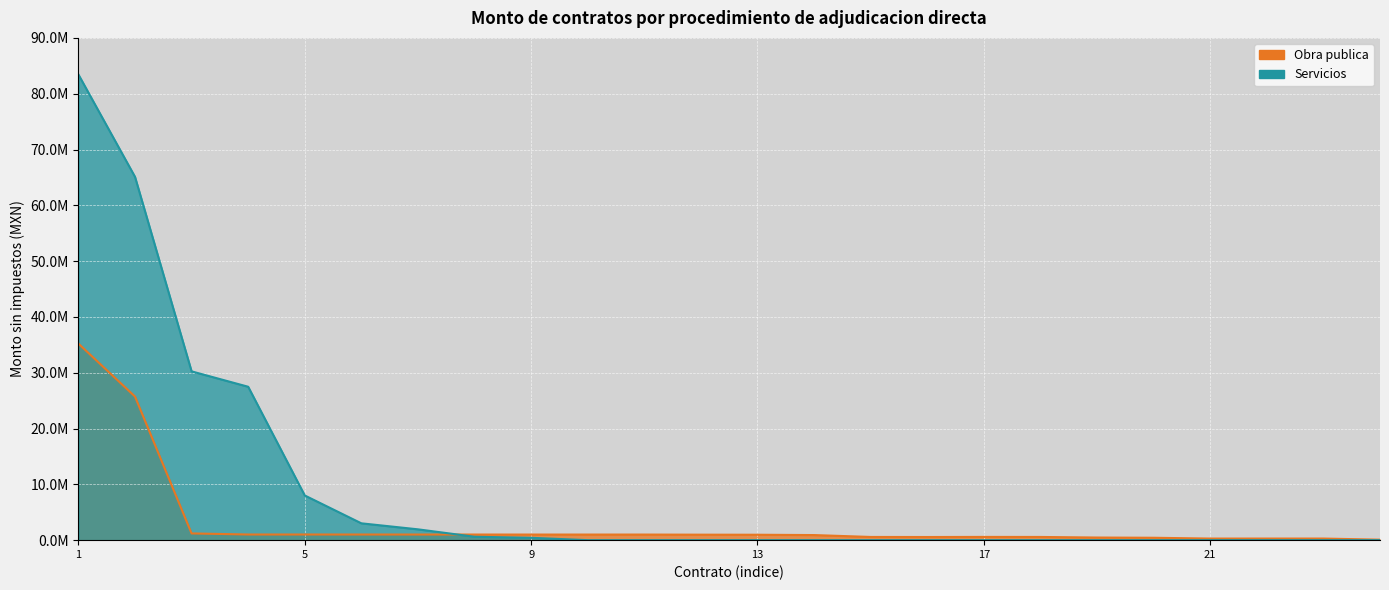

List the series in order of their overall mean, highest first.

Servicios, Obra publica